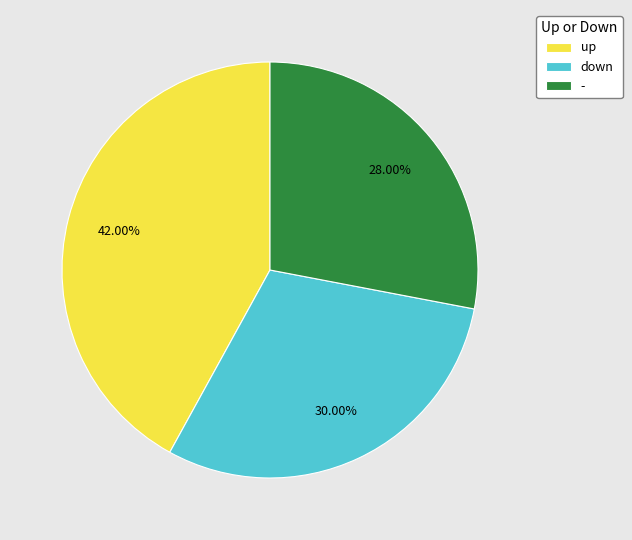

True or false: up accounts for 35% of the total.

False